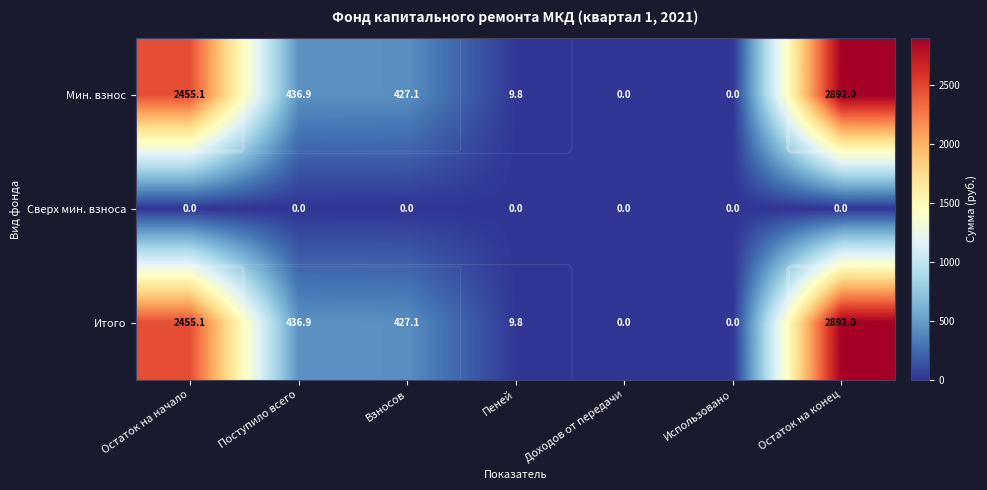

Rank the series at Остаток на начало from lowest to highest value.

Сверх мин. взноса, Мин. взнос, Итого